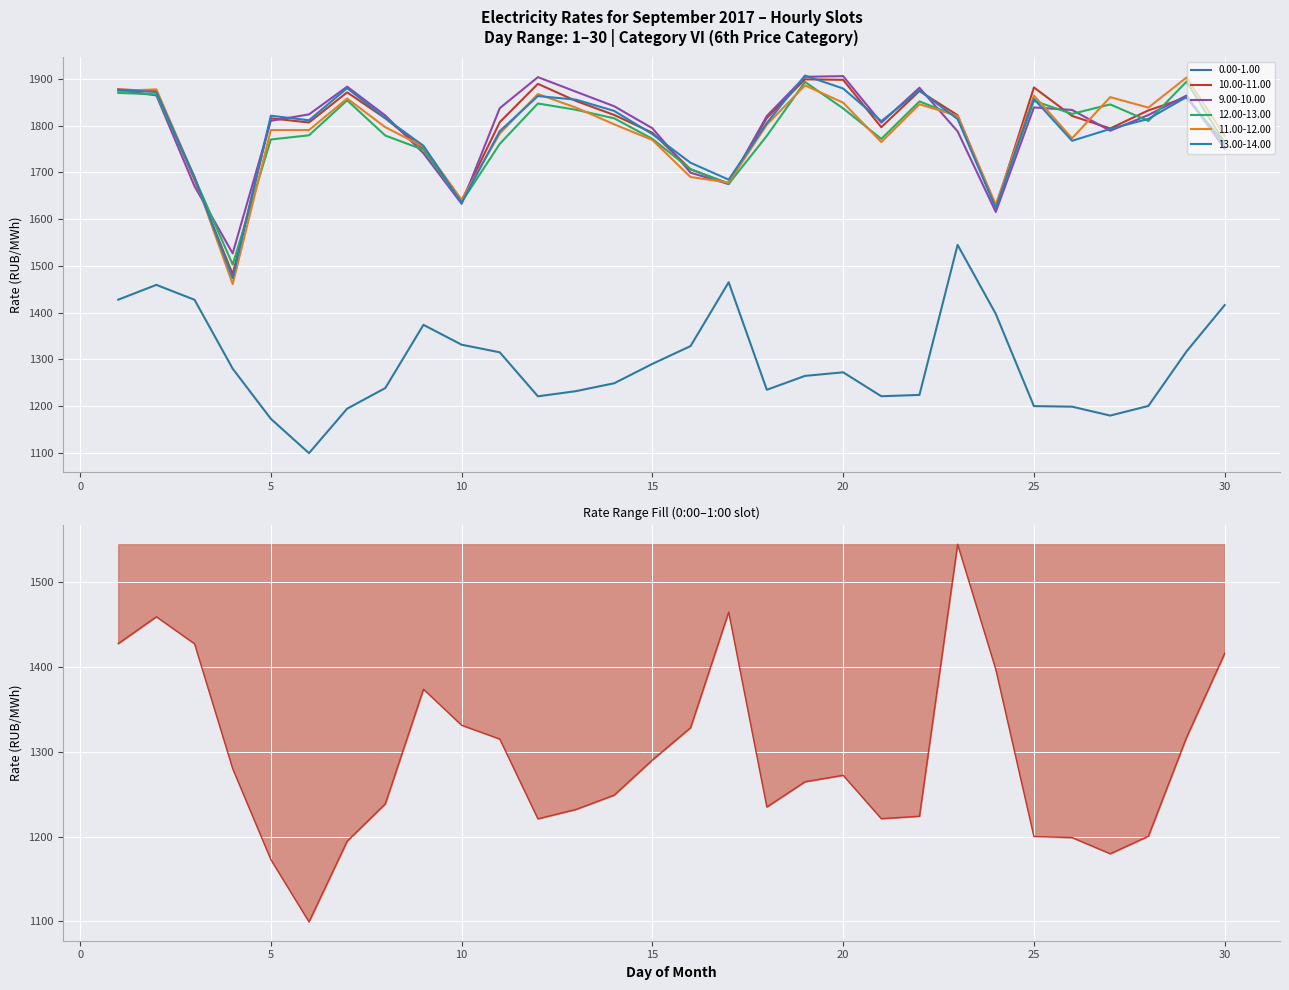

How many points are lower than both their immediate neighbors (excluding endpoints)?

5